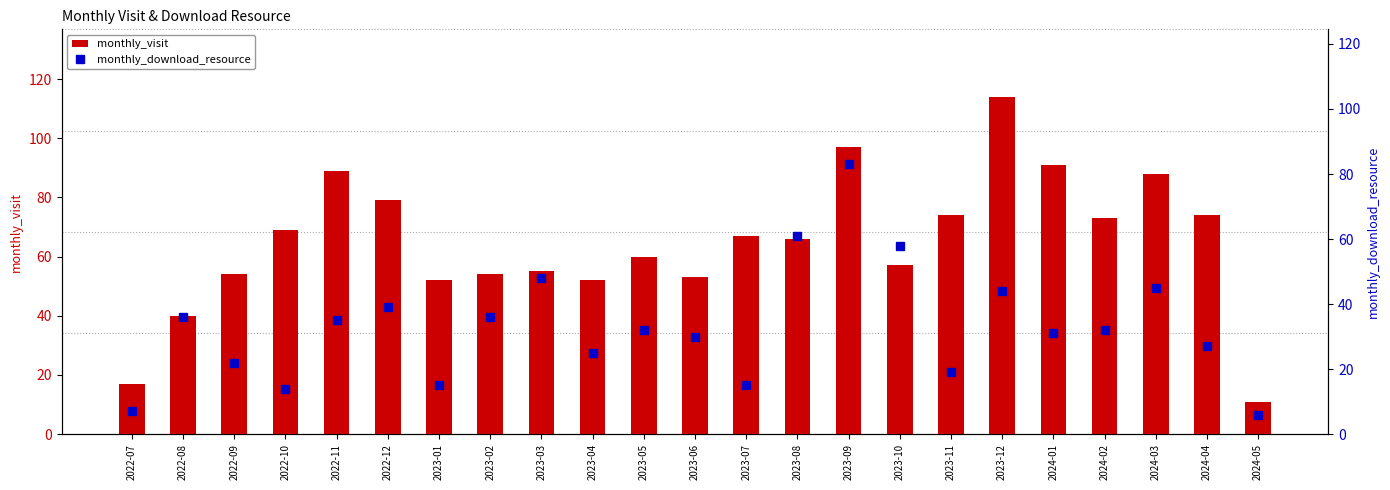

Which series has the largest range (max minus min)?

monthly_visit